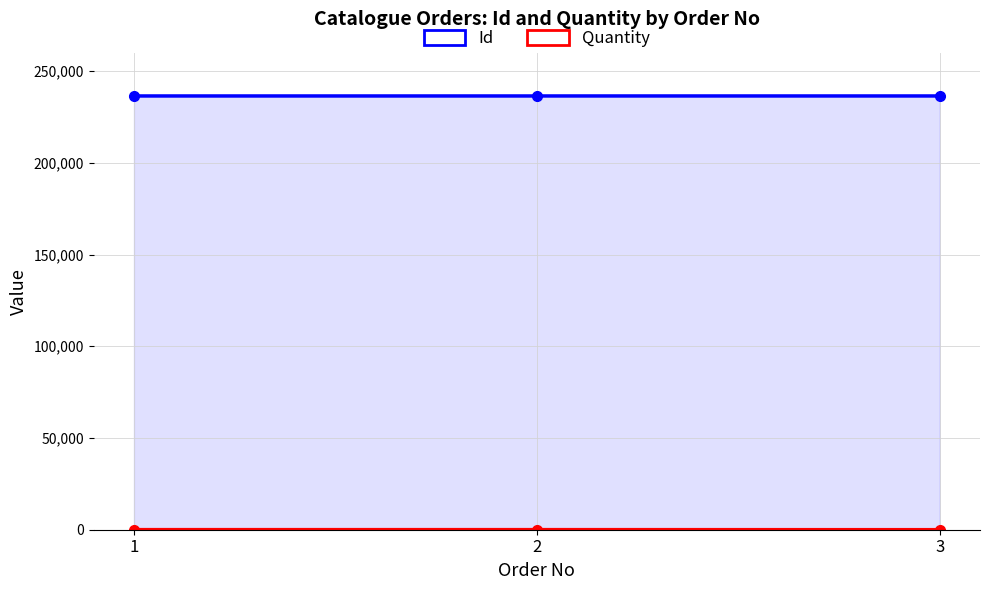

What is the value of the Id point at the 2nd from the left?

236456